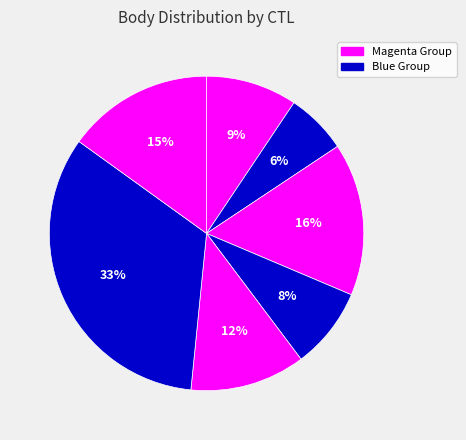

How many segments does this pie chart have?

7